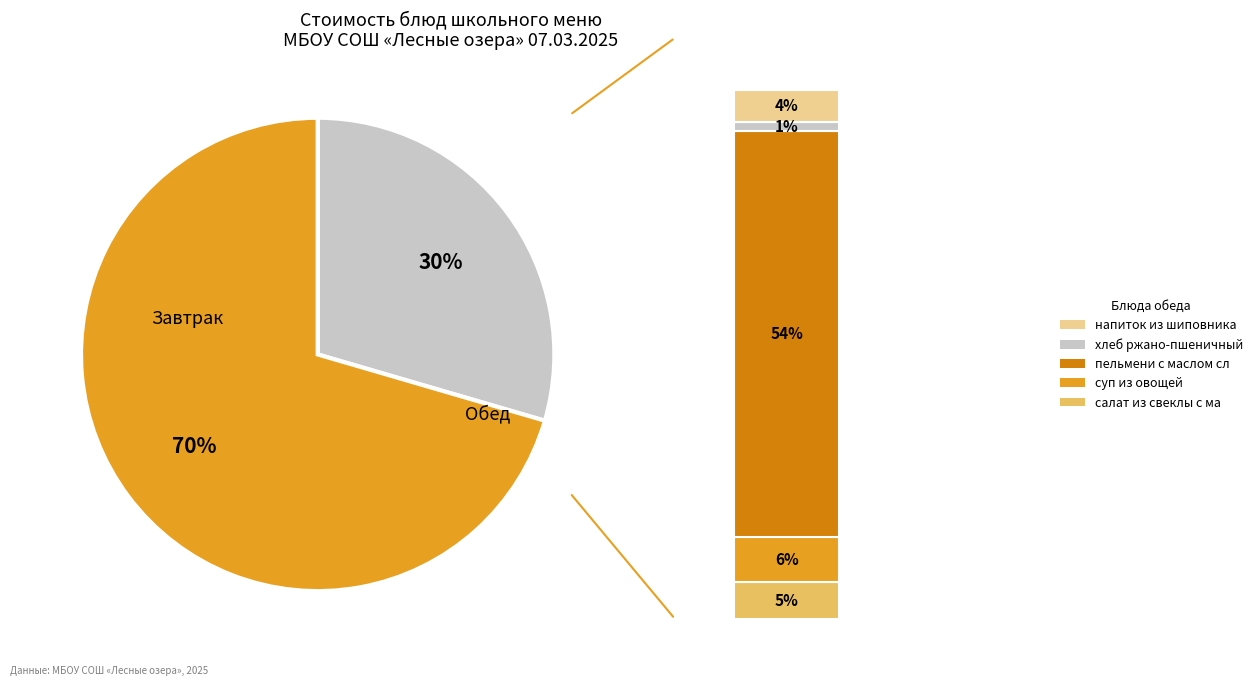

To the nearest percent, what is the average slice percentage?

50%